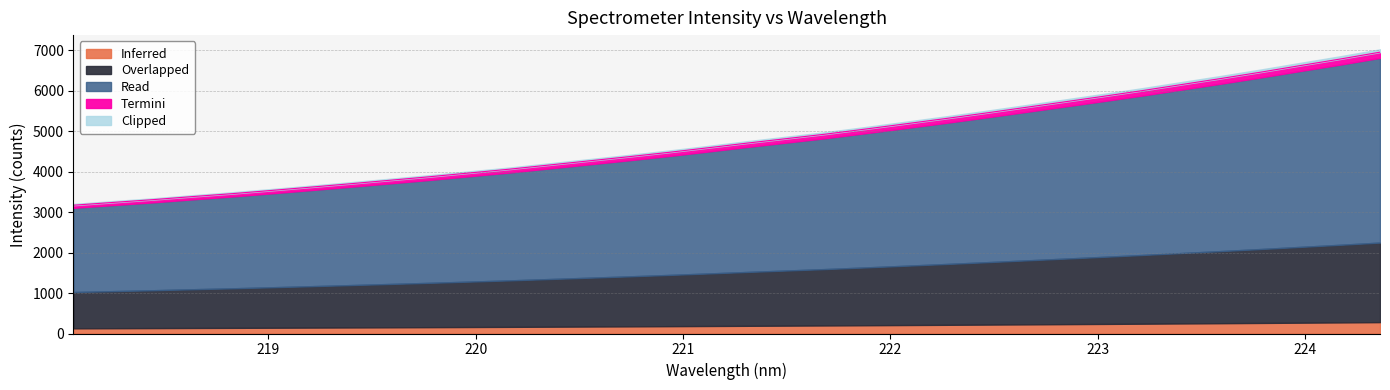

What is the highest value of the Inferred series?

280.7